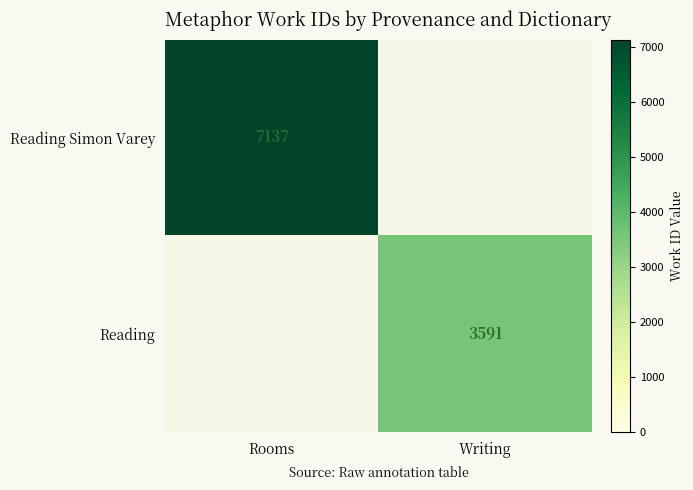

The value of Reading at Writing is 1656. True or false?

False